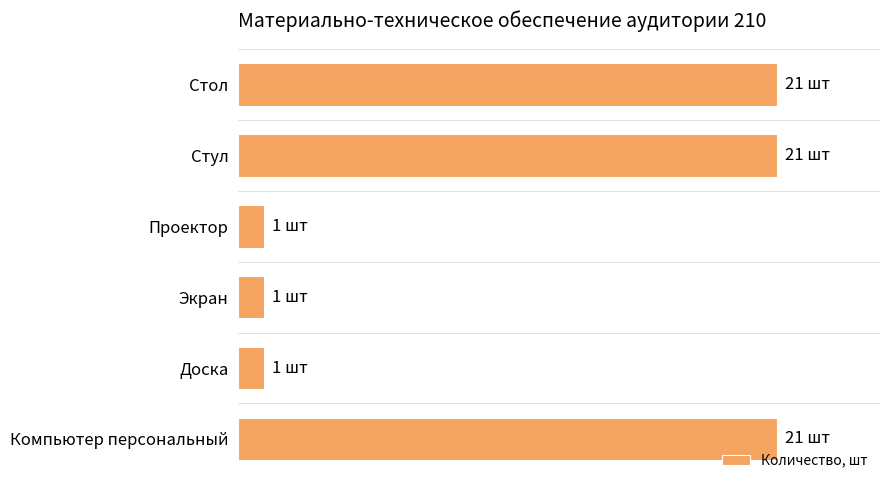

Are the bars horizontal?

Yes